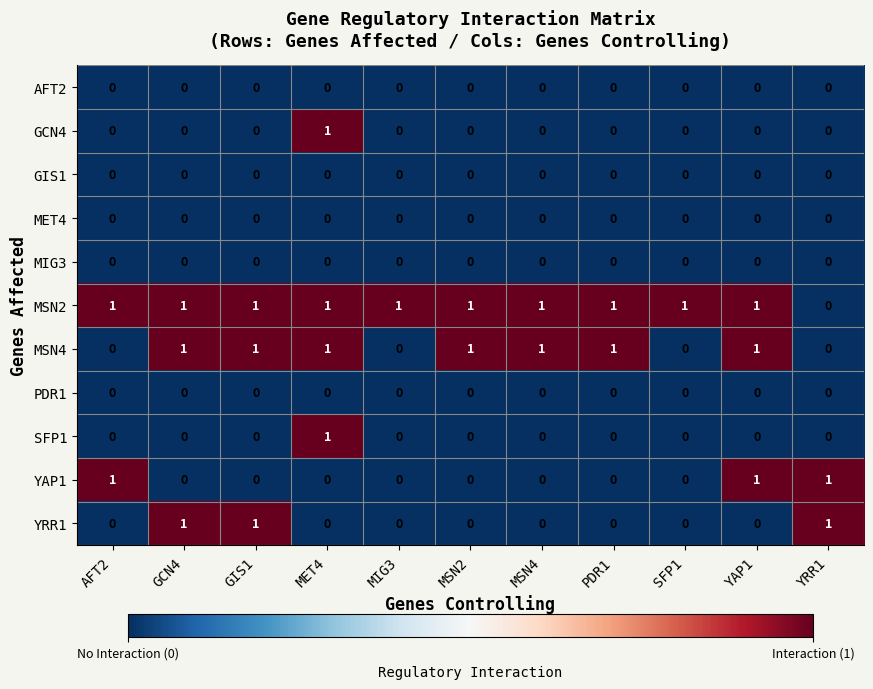

Between MSN4 and YAP1, which series saw the biggest shift?

YAP1